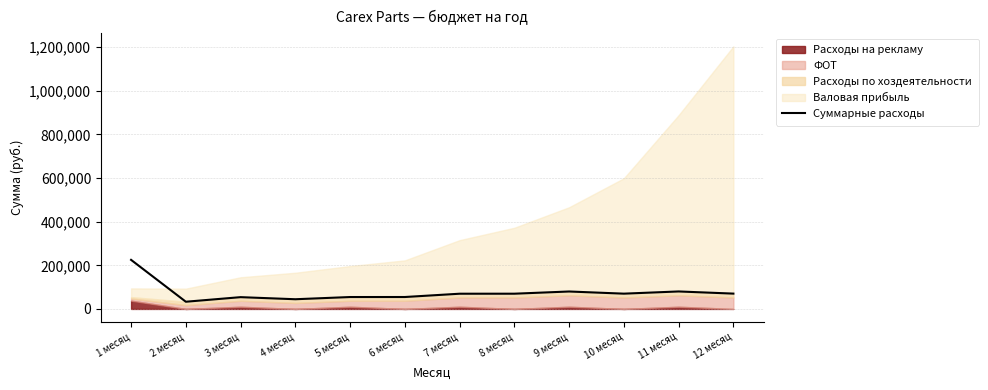

Where does the data first go above 69850?

1 месяц